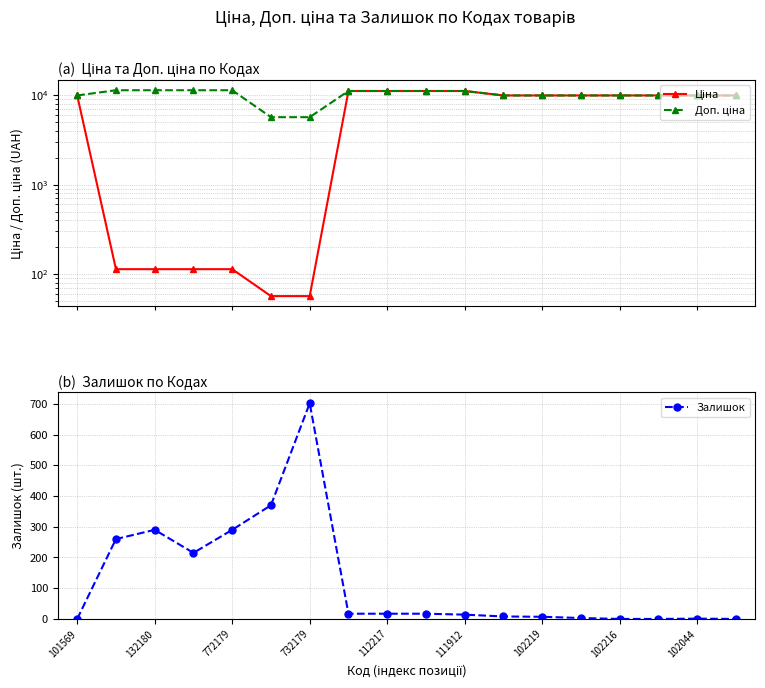

The value of Залишок at 732179 is 702. True or false?

True